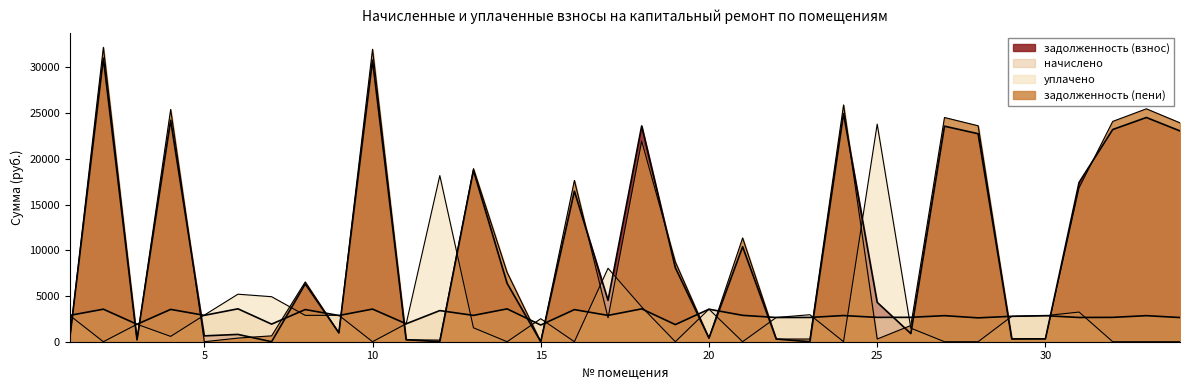

Reading left to right, transcribe all the data shown in this chart.

задолженность (взнос): 1=319.6	2=31000.8	3=211.8	4=24214.8	5=640.0	6=799.5	7=0.0	8=6316.6	9=973.8	10=30785.5	11=217.1	12=0.0	13=18724.0	14=6385.3	15=0.0	16=16465.2	17=4516.4	18=23592.7	19=8098.6	20=394.3	21=10382.9	22=293.6	23=0.0	24=24933.1	25=4303.9	26=888.8	27=23565.0	28=22740.6	29=308.8	30=316.0	31=17411.5	32=23199.7	33=24514.2	34=23046.5
начислено: 1=2878.2	2=3556.8	3=1907.1	4=3533.4	5=2884.1	6=3597.8	7=1924.7	8=3515.8	9=2866.5	10=3568.5	11=1959.8	12=3404.7	13=2878.2	14=3591.9	15=1825.2	16=3510.0	17=2878.2	18=3591.9	19=1872.0	20=3556.8	21=2884.1	22=2650.1	23=2655.9	24=2860.7	25=2661.8	26=2667.6	27=2848.9	28=2609.1	29=2778.8	30=2848.9	31=2650.1	32=2661.8	33=2848.9	34=2644.2
уплачено: 1=2878.0	2=0.0	3=1907.0	4=582.0	5=2907.8	6=5196.8	7=4922.7	8=2880.0	9=2890.0	10=0.0	11=1960.0	12=18162.1	13=1524.0	14=0.0	15=2514.5	16=0.0	17=8033.0	18=3809.0	19=0.0	20=3557.0	21=0.0	22=2650.0	23=2951.6	24=0.0	25=23792.1	26=1482.0	27=0.0	28=0.0	29=2778.8	30=2849.0	31=3243.0	32=0.0	33=0.0	34=0.0
задолженность (пени): 1=319.0	2=32186.4	3=211.5	4=25392.6	5=0.0	6=398.9	7=641.5	8=6536.6	9=966.3	10=31975.0	11=217.3	12=176.7	13=18921.4	14=7582.6	15=0.0	16=17635.2	17=2619.8	18=21933.0	19=8722.6	20=394.9	21=11344.3	22=293.9	23=294.5	24=25886.6	25=294.8	26=1778.0	27=24514.6	28=23610.3	29=308.8	30=315.7	31=16821.9	32=24086.9	33=25463.8	34=23927.9